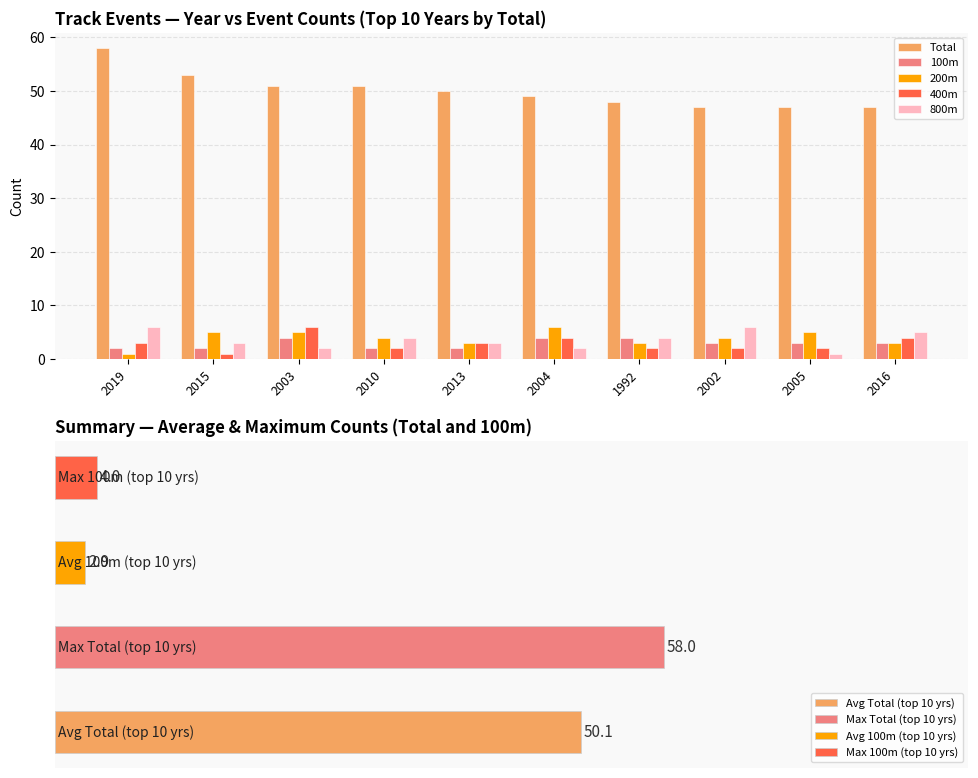

What is the label of the 9th bar from the left?

2005